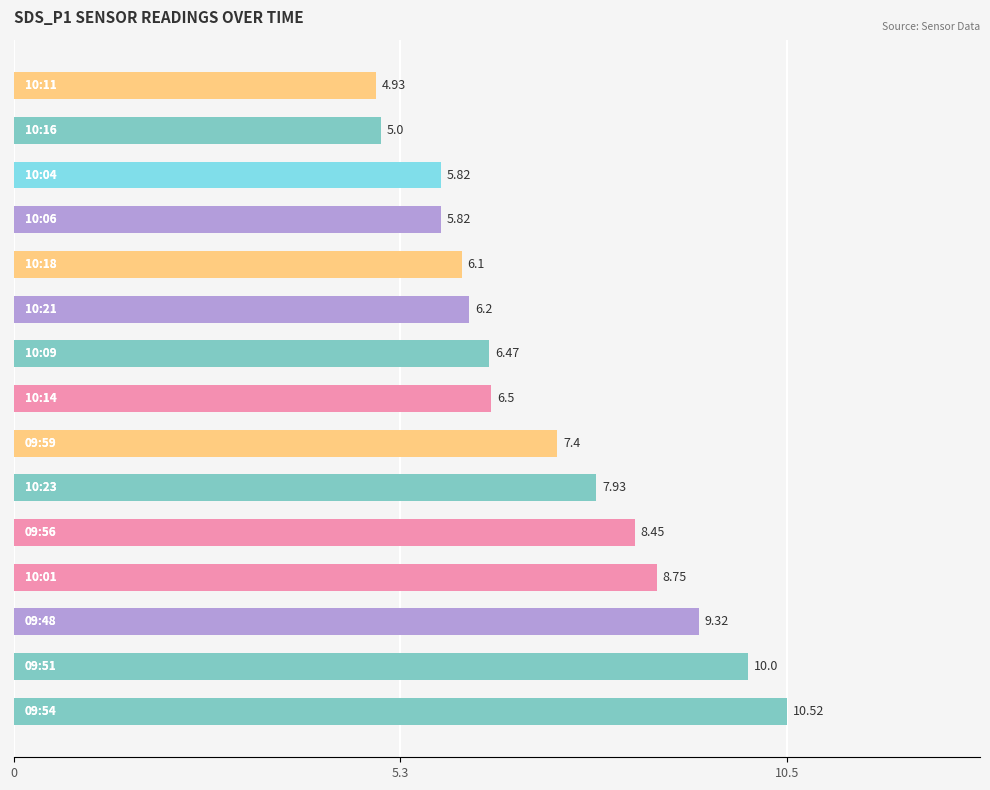

What is the difference between the second highest and second lowest values?

5.0